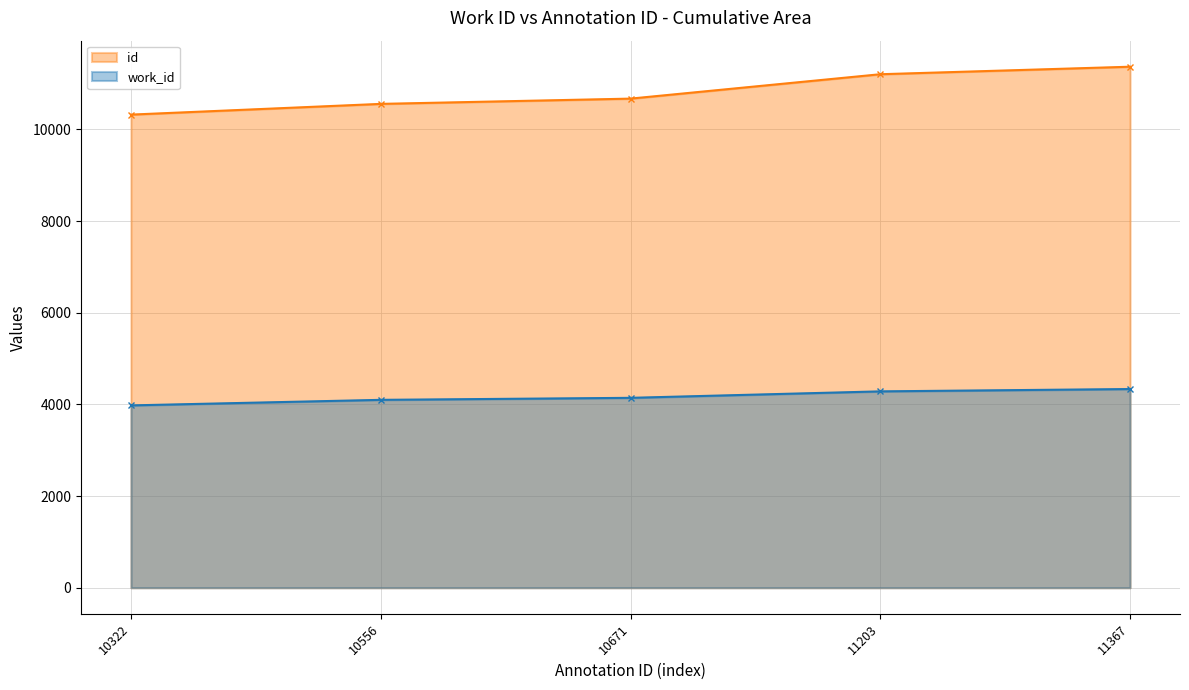

What is the sum of the id values at 11203 and 10671?

21874